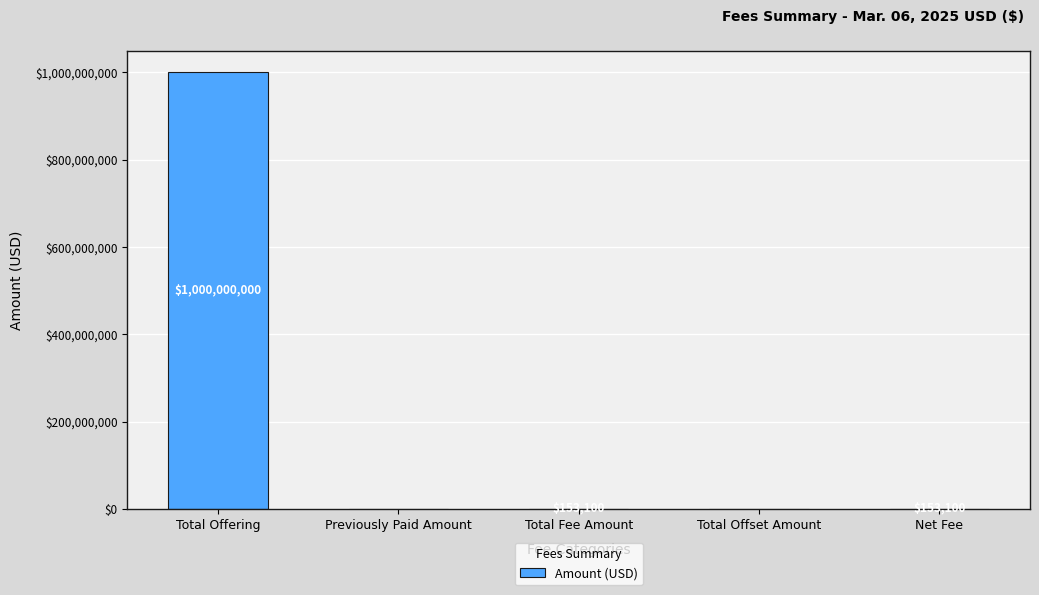

How many positive values are there?

3